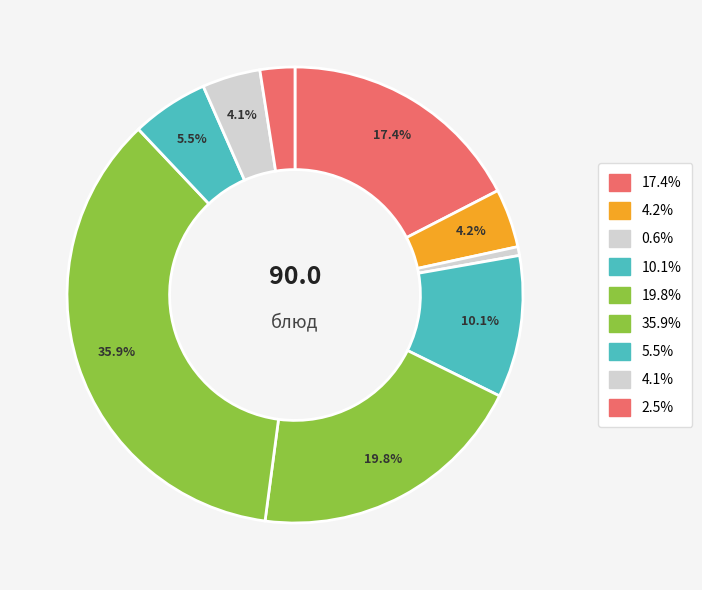

Rank the categories by value from lowest to highest.

компот, хлеб ржаной, хлеб пшеничный, яйцо вареное, кисель, салат из моркови, бутерброд с маслом, рассольник ленинградский, капуста тушеная с мясом кур